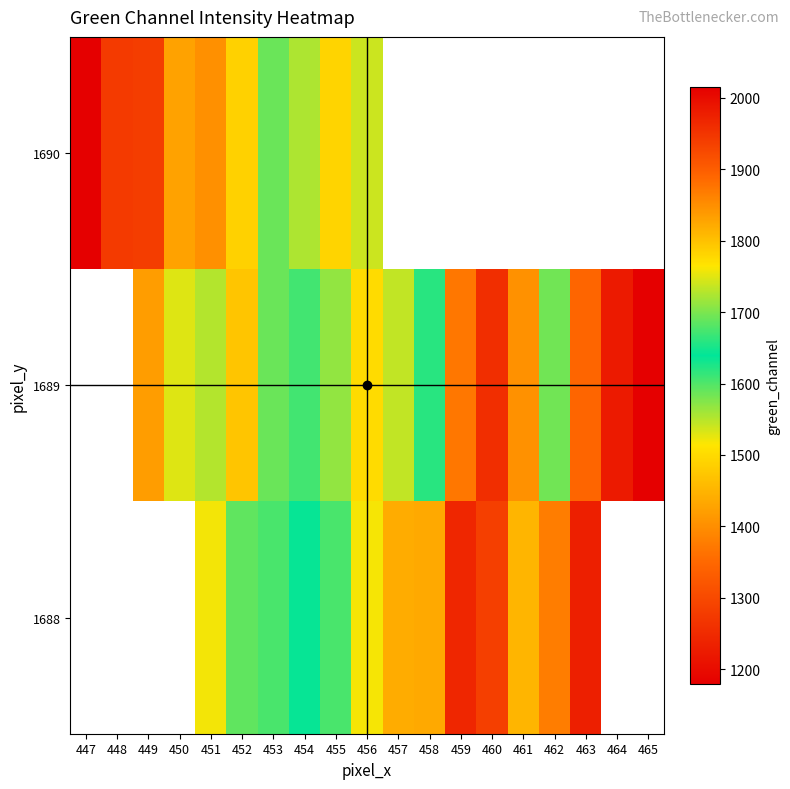

What is the spread (max minus min) of values at 450?

83.0